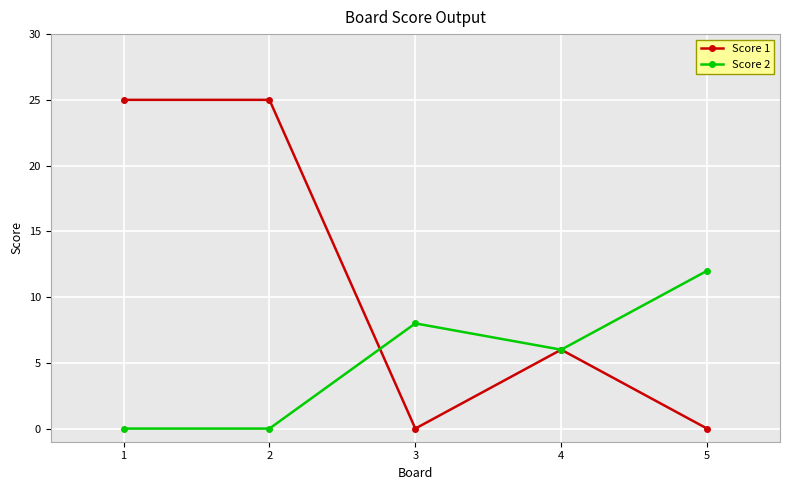

What is the difference between the highest and lowest values at 3?

8